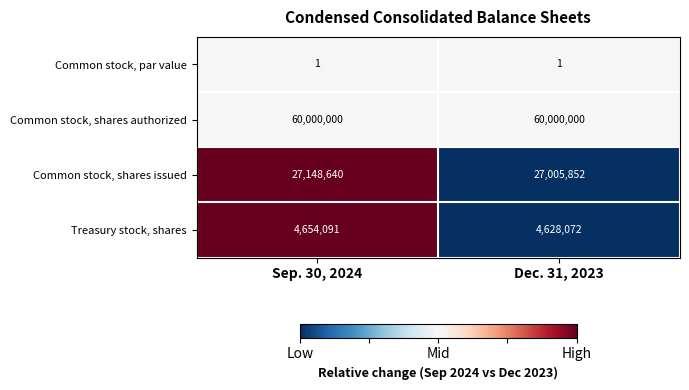

How many distinct data groups are displayed?

4